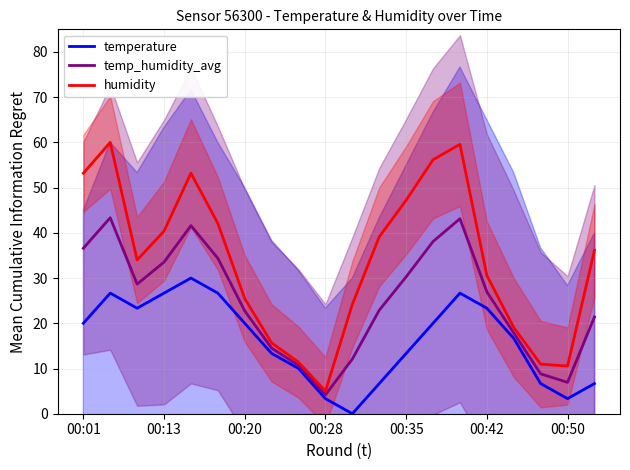

What is the highest value of the humidity series?

60.0